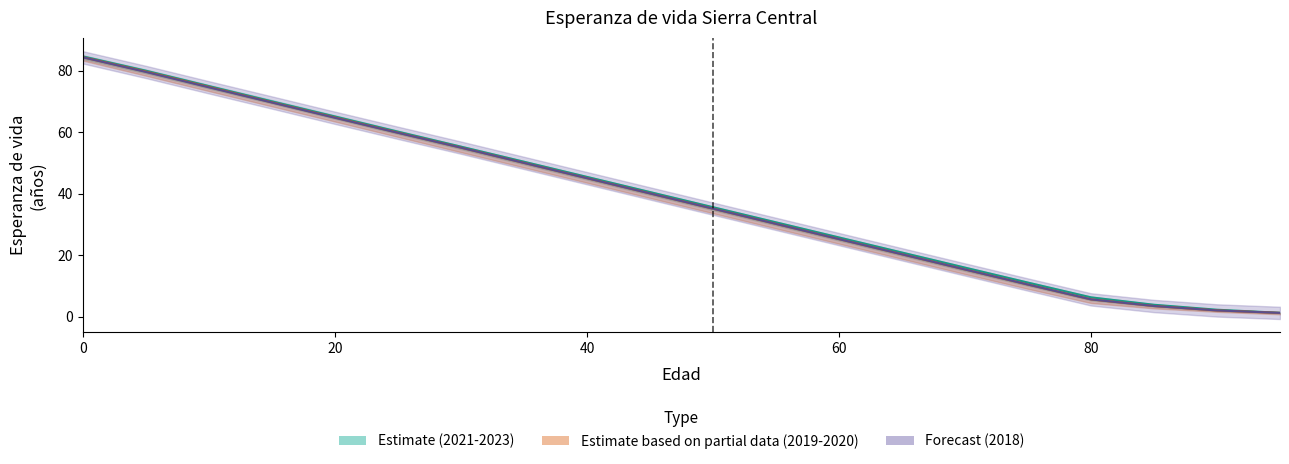

Count the number of categories in the chart.

20